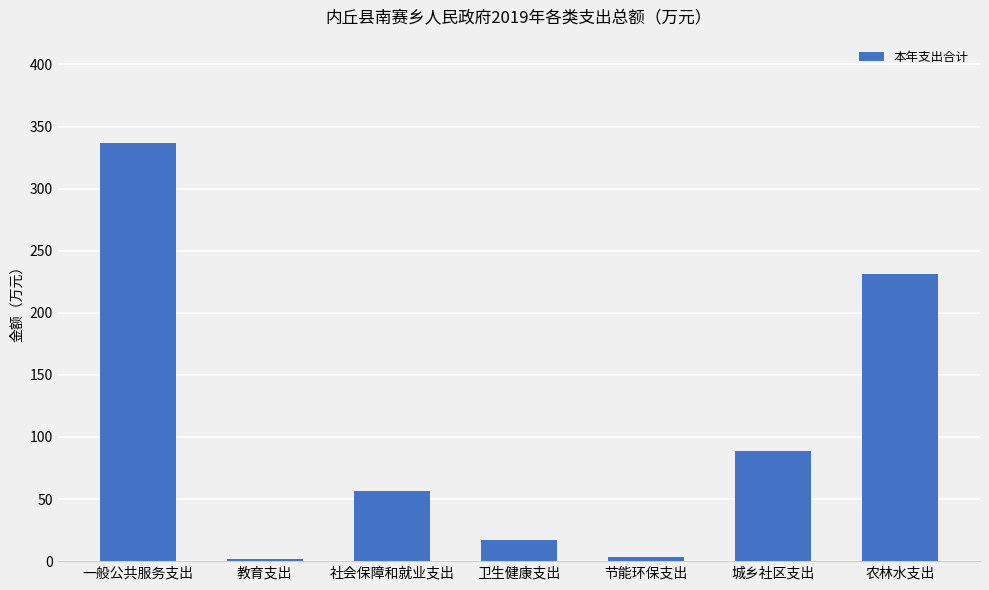

True or false: the data shows 231.3 at 农林水支出.

True